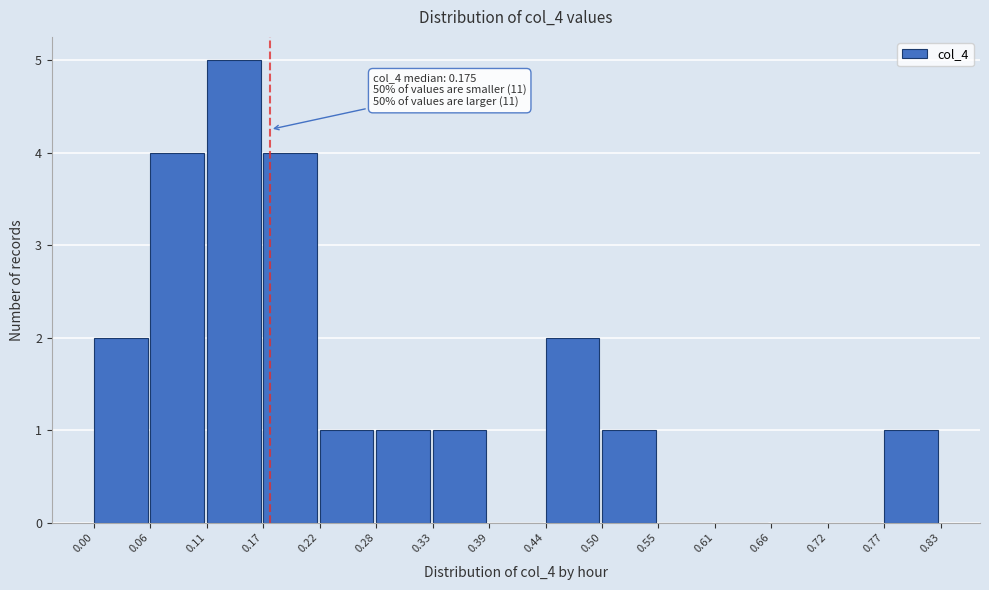

Over which range of the x-axis is the bar tallest?

0.11 to 0.17